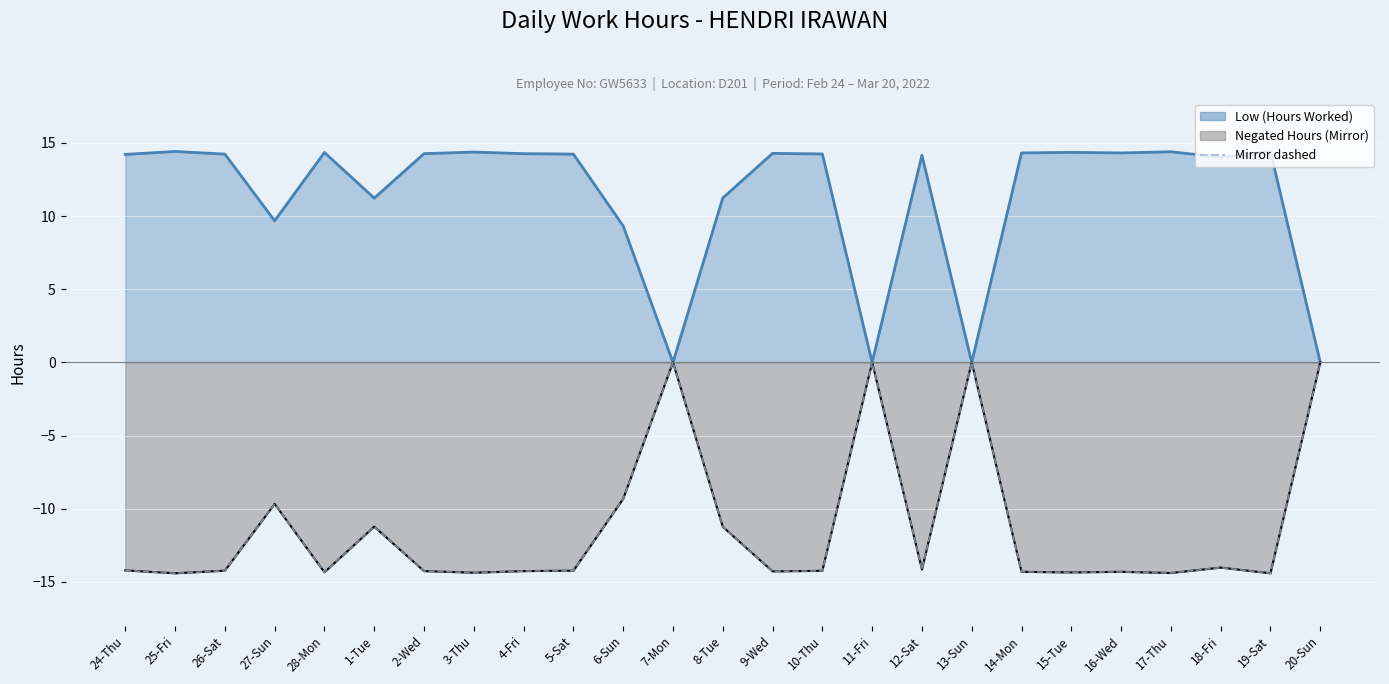

True or false: the data shows -12.6 at 27-Sun.

False